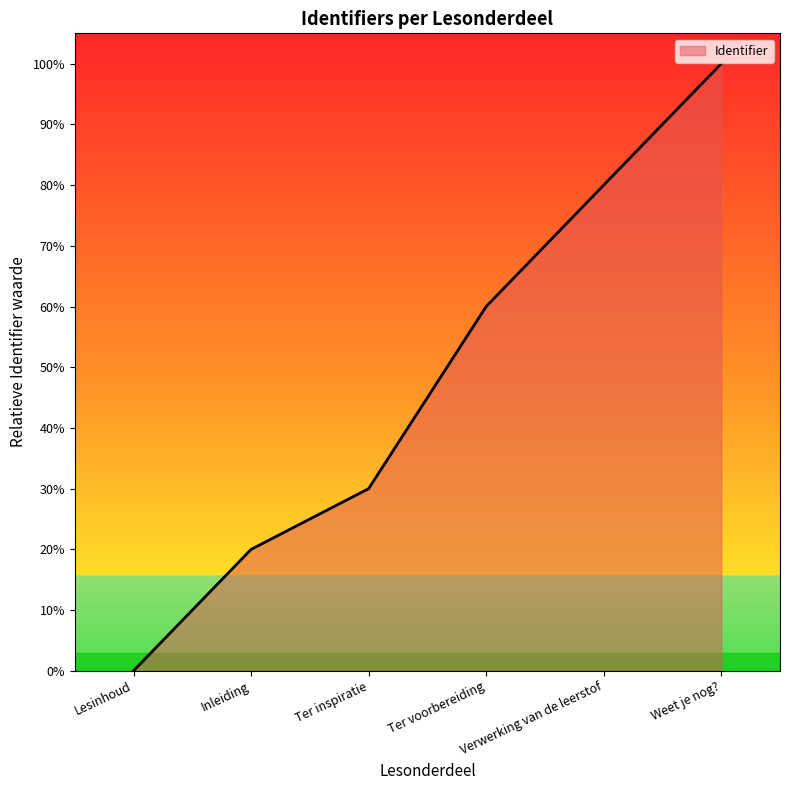

Approximately how many times larger is the value at Ter voorbereiding compared to Weet je nog??

0.6